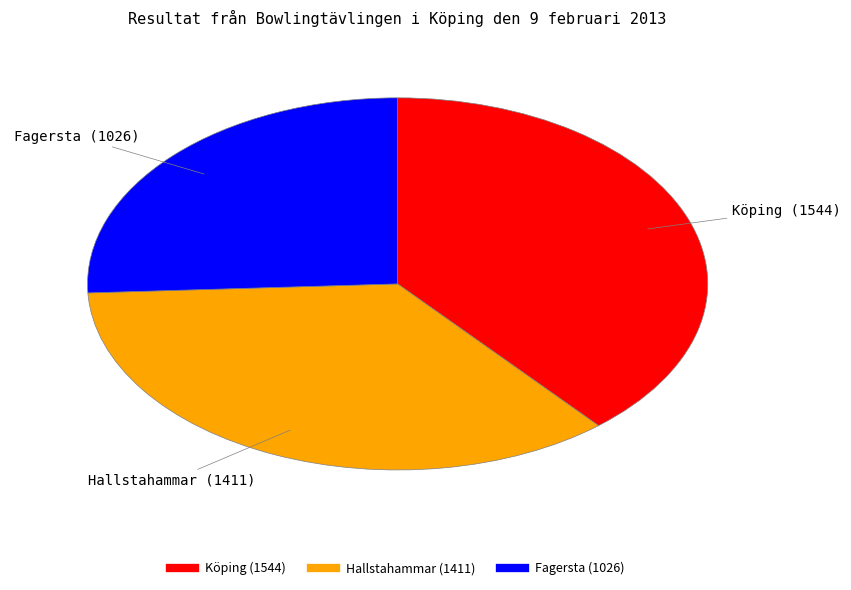

What is the smallest slice in the pie chart?

Fagersta